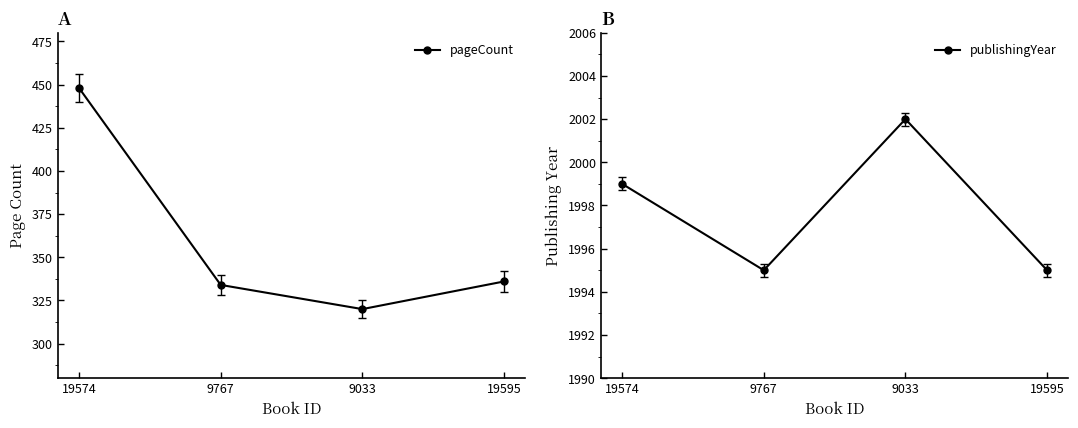

Where does the pageCount series first go above 336?

19574